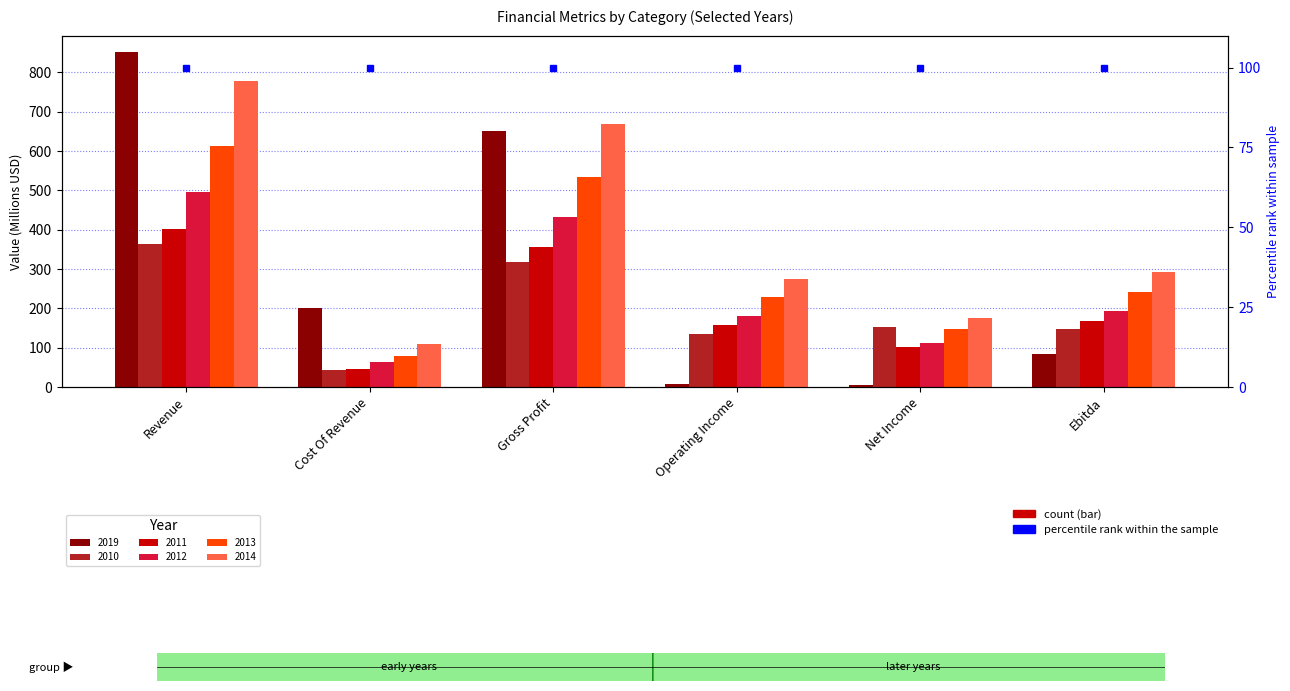

Reading left to right, list all the values displayed in this chart.

2019: Revenue=851.1	Cost Of Revenue=201.0	Gross Profit=650.1	Operating Income=7.6	Net Income=4.6	Ebitda=85.2
2010: Revenue=362.6	Cost Of Revenue=44.3	Gross Profit=318.4	Operating Income=135.1	Net Income=152.3	Ebitda=147.9
2011: Revenue=402.1	Cost Of Revenue=46.7	Gross Profit=355.4	Operating Income=157.8	Net Income=100.7	Ebitda=166.9
2012: Revenue=496.0	Cost Of Revenue=64.7	Gross Profit=431.3	Operating Income=180.3	Net Income=112.2	Ebitda=193.6
2013: Revenue=613.2	Cost Of Revenue=79.6	Gross Profit=533.5	Operating Income=228.0	Net Income=147.1	Ebitda=242.2
2014: Revenue=778.2	Cost Of Revenue=109.2	Gross Profit=669.0	Operating Income=274.4	Net Income=176.2	Ebitda=291.7